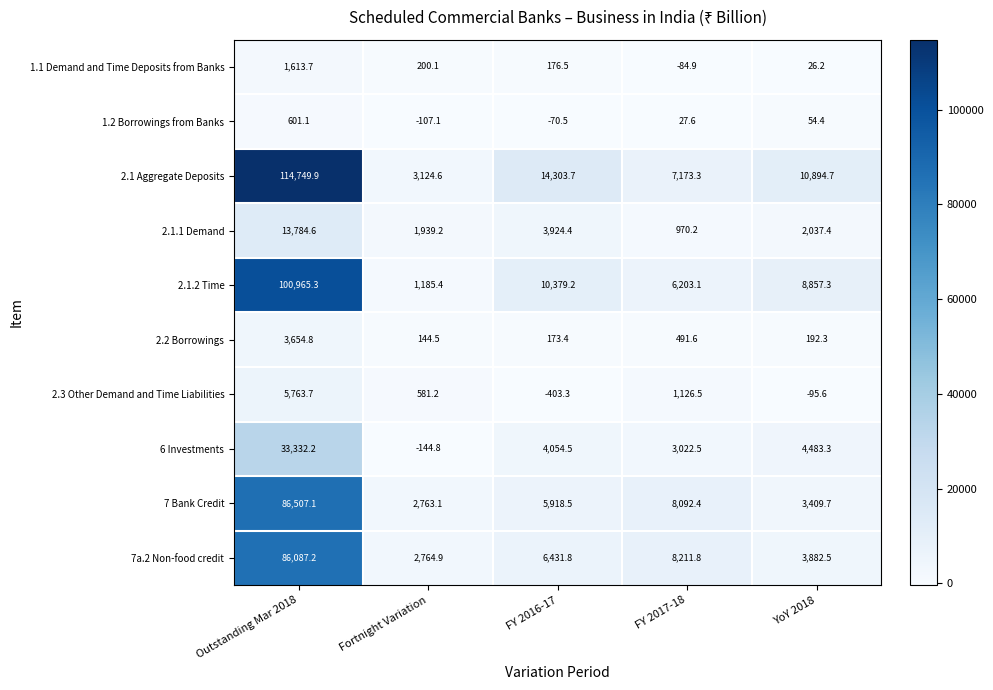

The value of 2.1 Aggregate Deposits at Outstanding Mar 2018 is 114749.9. True or false?

True